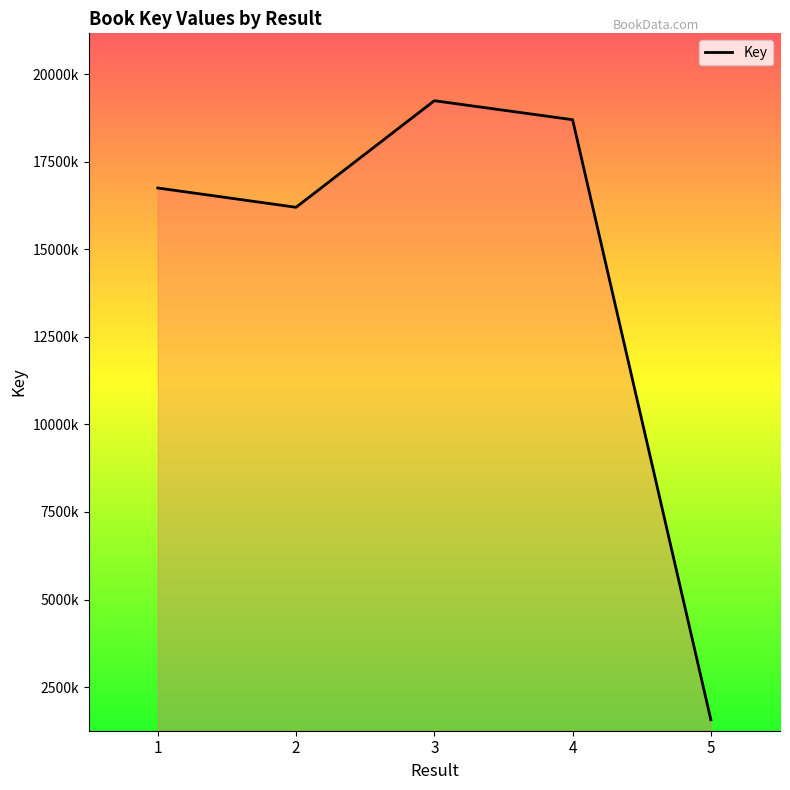

How many interior local valleys (lower than both neighbors) does the data have?

1